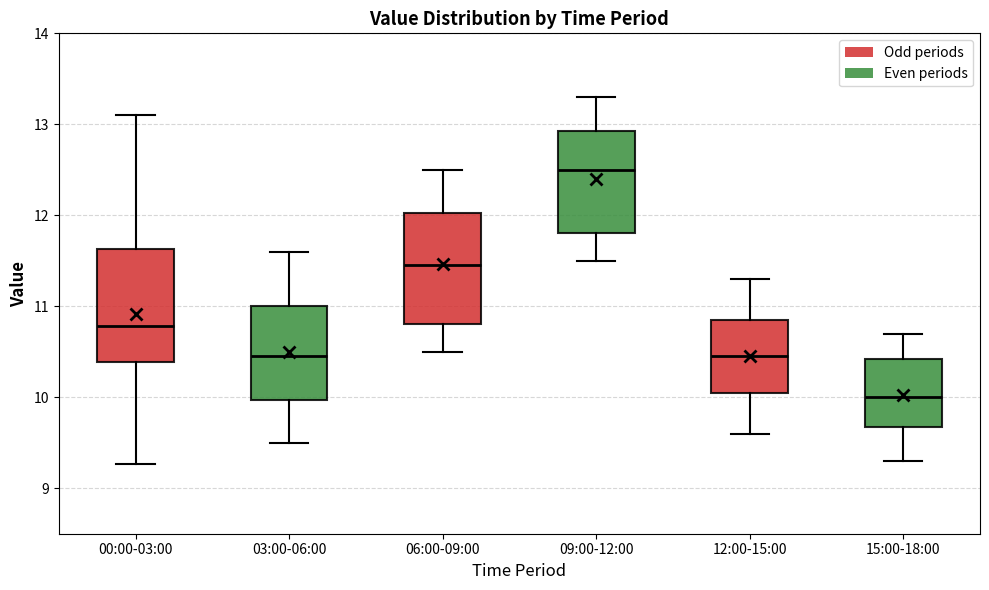

Reading left to right, transcribe this box plot: for each box, give where its median line is, the range the box spans, and where its two whiskers end, as read against the y-axis. The values are not printed on the chart, so give them approximately, as read against the axis.

00:00-03:00: median 10.8, box 10.4 to 11.6, whiskers 9.3 to 13.1
03:00-06:00: median 10.5, box 10.0 to 11.0, whiskers 9.5 to 11.6
06:00-09:00: median 11.5, box 10.8 to 12.0, whiskers 10.5 to 12.5
09:00-12:00: median 12.5, box 11.8 to 12.9, whiskers 11.5 to 13.3
12:00-15:00: median 10.5, box 10.1 to 10.9, whiskers 9.6 to 11.3
15:00-18:00: median 10.0, box 9.7 to 10.4, whiskers 9.3 to 10.7